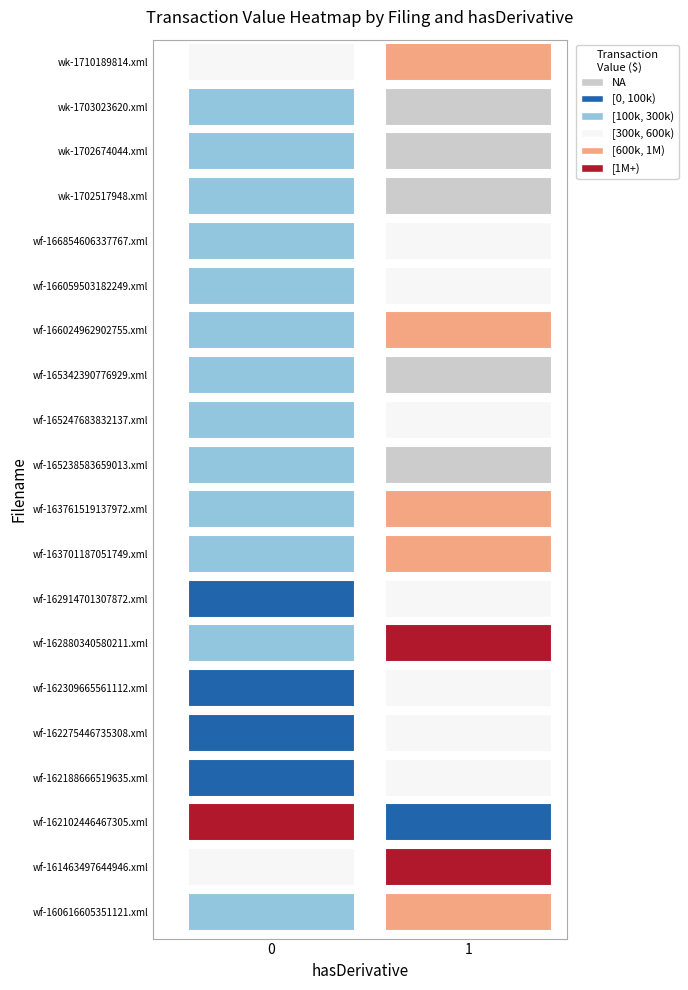

Count the wf-form4_161463497644946.xml values in the range 481300 to 1323938.

2